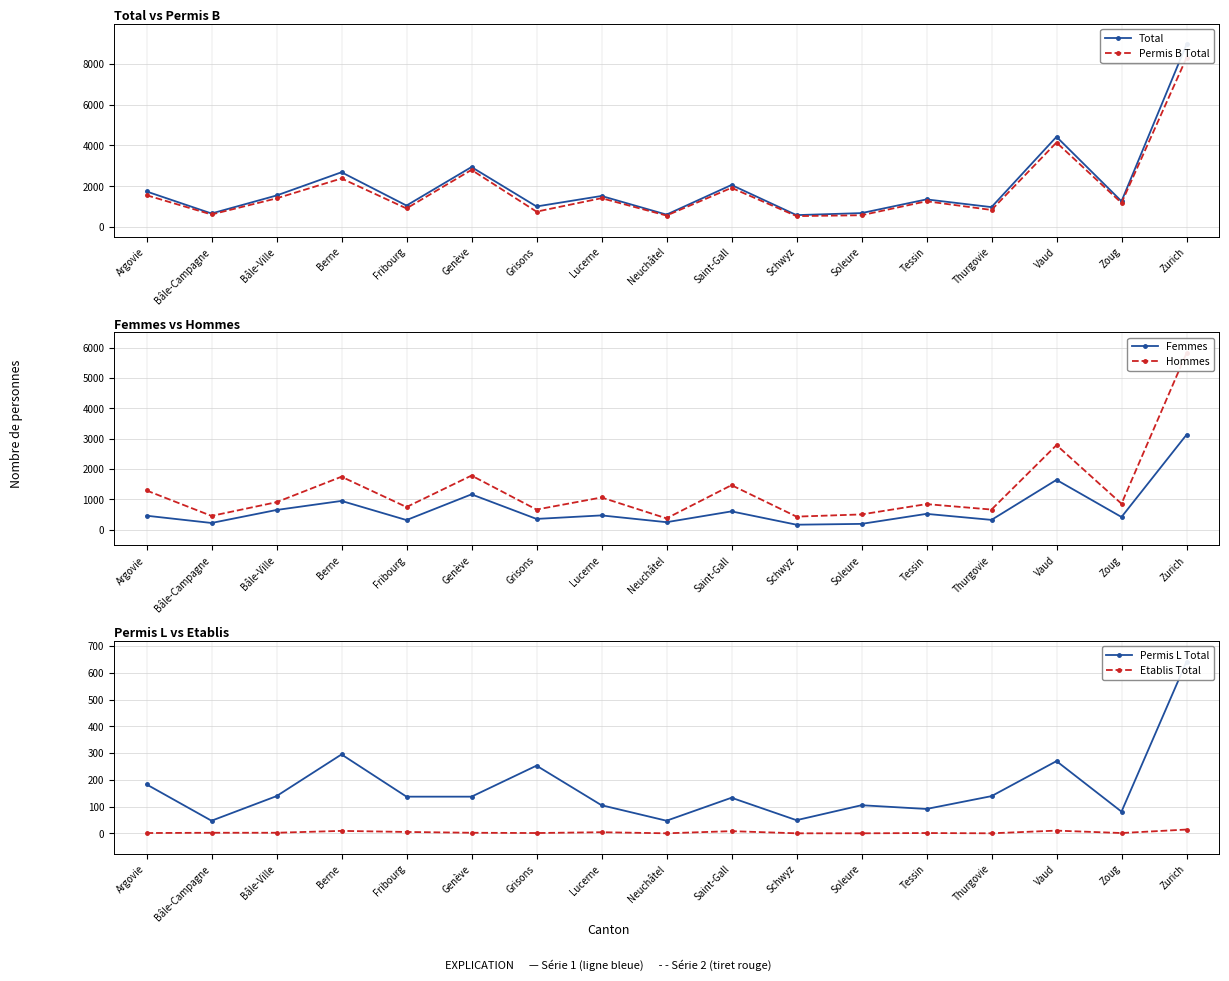

True or false: Permis B Total and Etablis Total cross at least once.

False